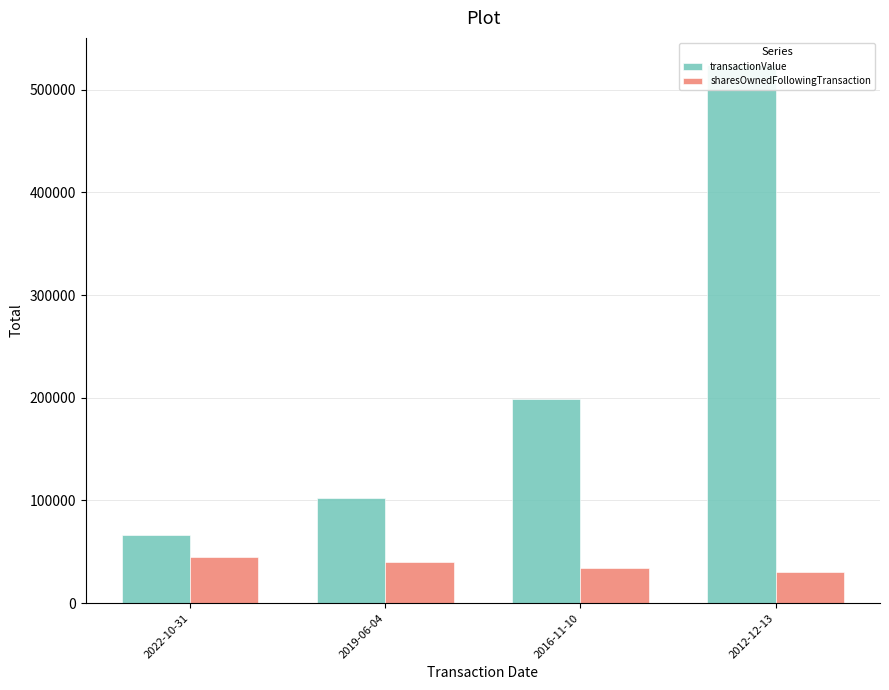

List the series in order of their overall mean, lowest first.

sharesOwnedFollowingTransaction, transactionValue